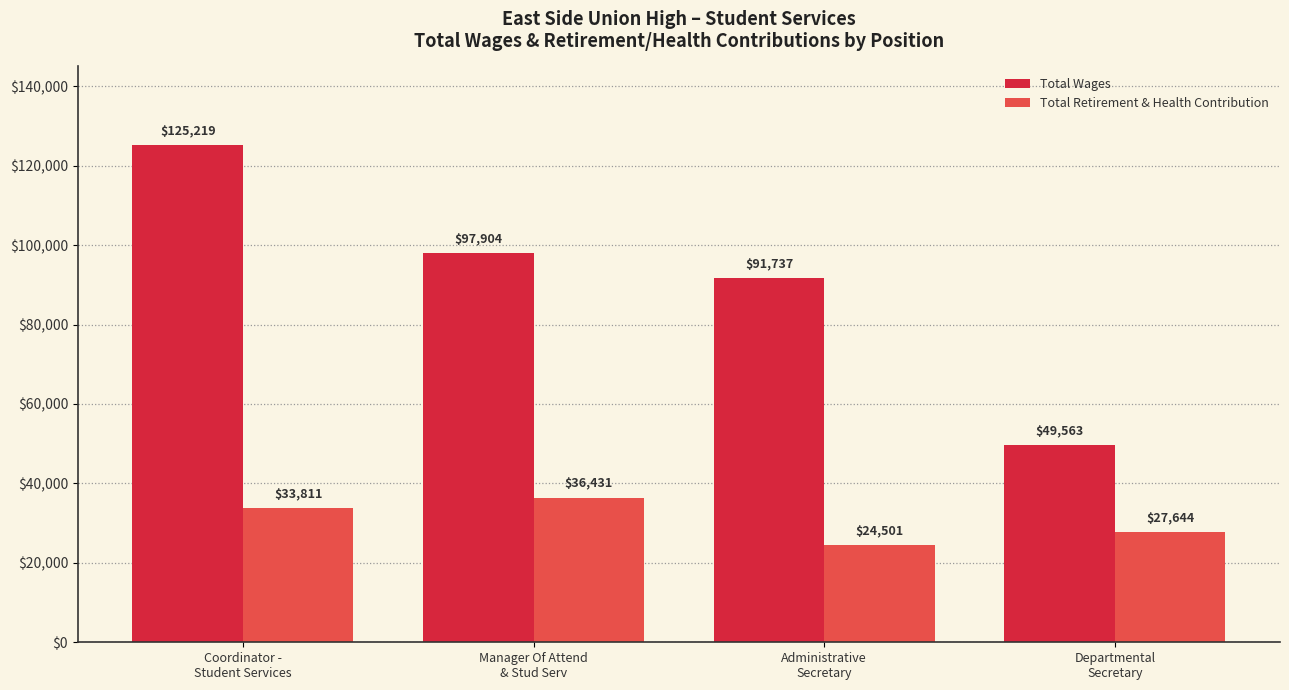

What is the label of the 3rd bar from the right?

Manager Of Attend
& Stud Serv